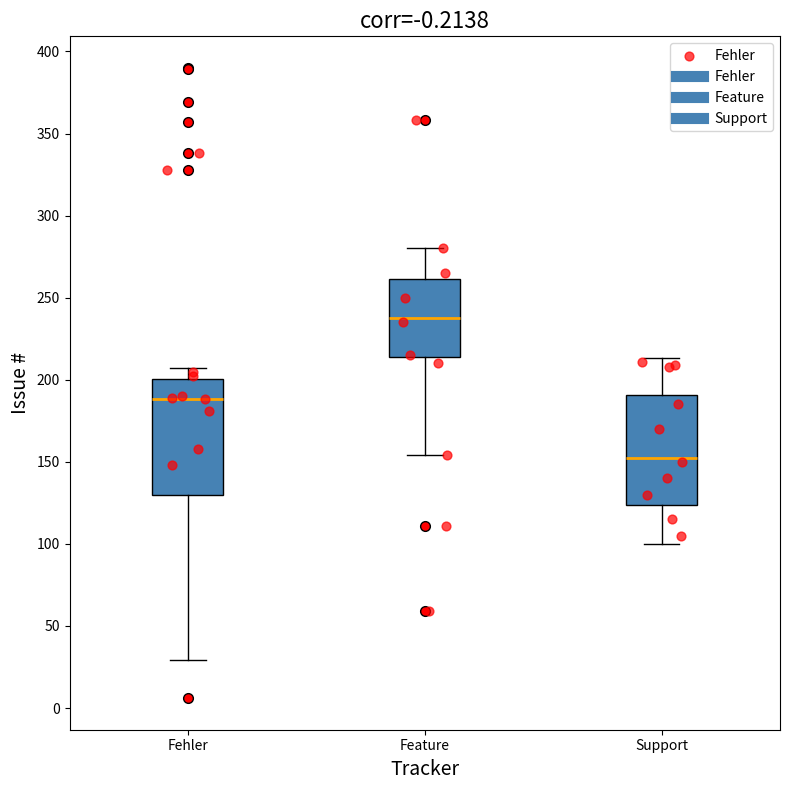

Reading left to right, transcribe this box plot: for each box, give where its median line is, the range the box spans, and where its two whiskers end, as read against the y-axis. The values are not printed on the chart, so give them approximately, as read against the axis.

Fehler: median 190, box 130 to 200, whiskers 30 to 205
Feature: median 240, box 215 to 260, whiskers 155 to 280
Support: median 155, box 125 to 190, whiskers 100 to 215